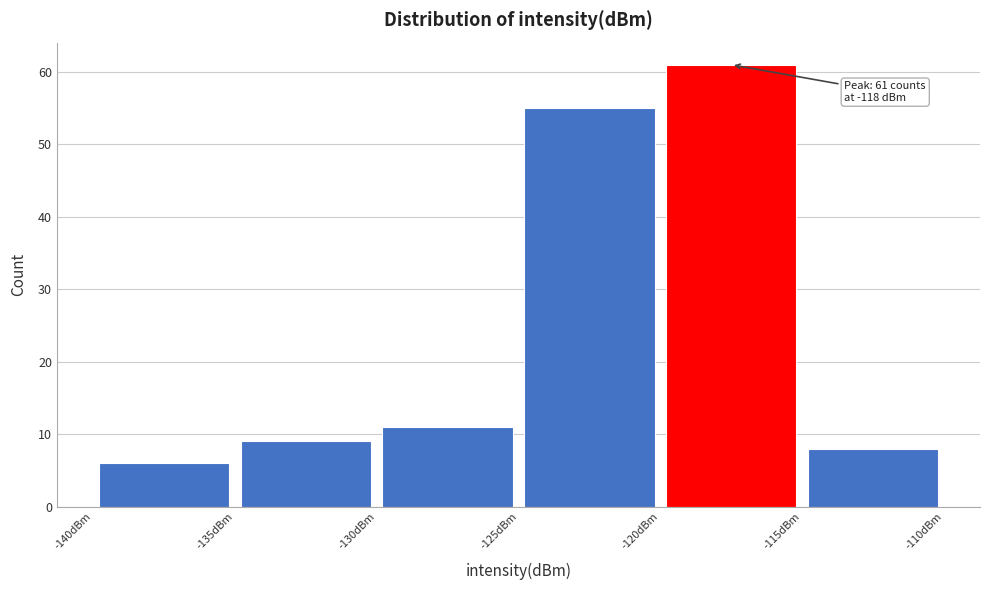

Over which range of the x-axis is the bar tallest?

-120 to -115